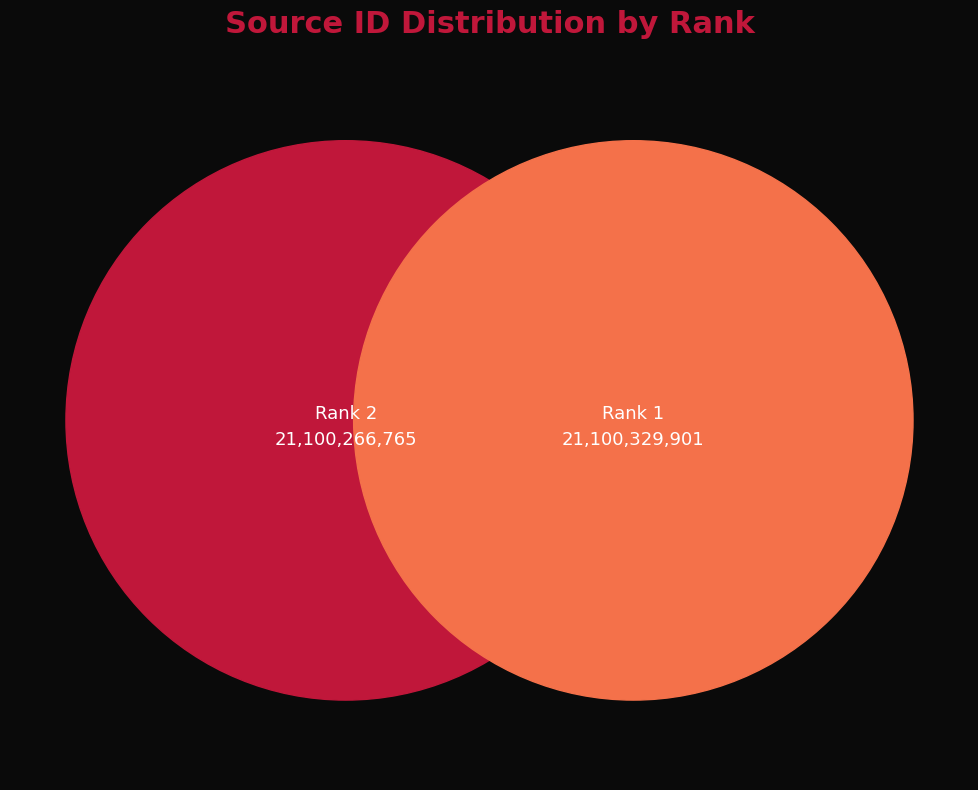

What is the ratio of the value at 1 to the value at 2?

1.0